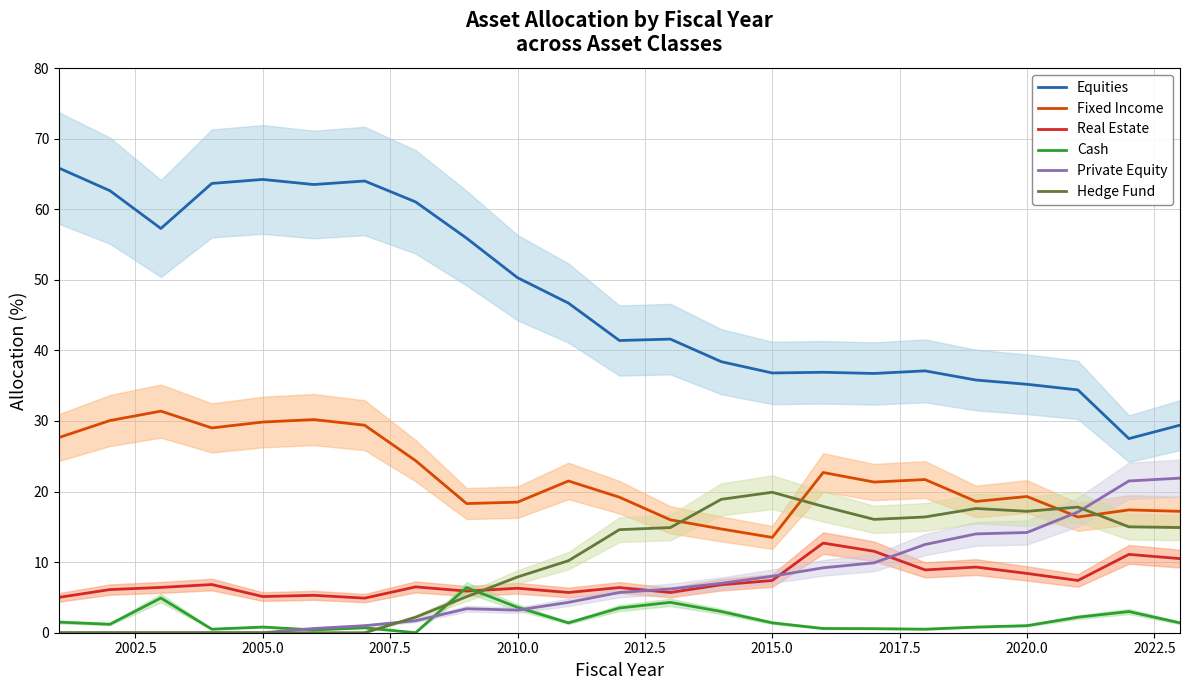

List the series in order of their peak value, highest first.

Equities, Fixed Income, Private Equity, Hedge Fund, Real Estate, Cash